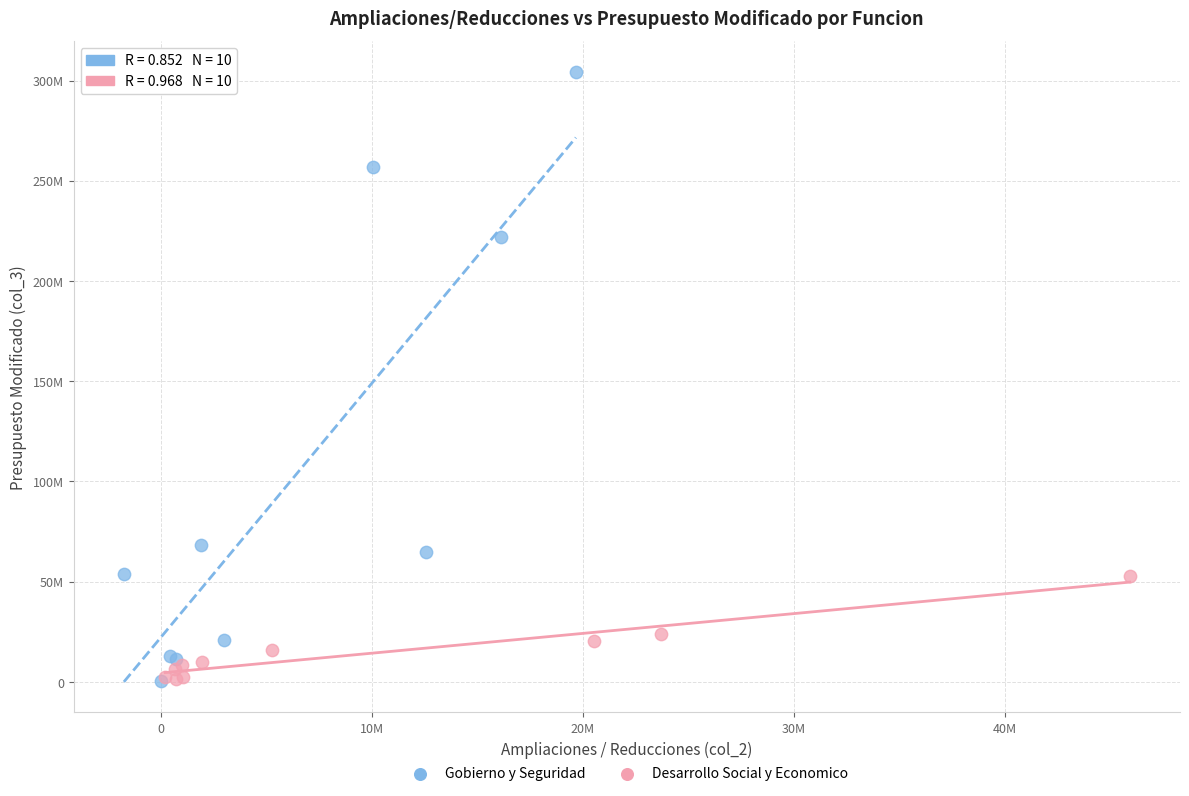

What are all the series names shown in the legend?

Gobierno y Seguridad, Desarrollo Social y Economico